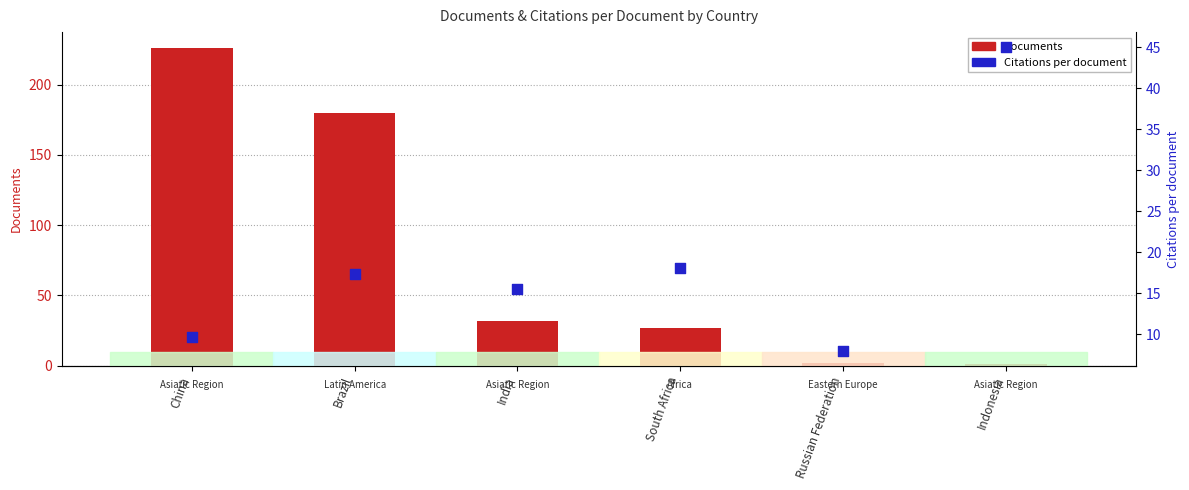

Which series has the widest spread of Y values?

Documents